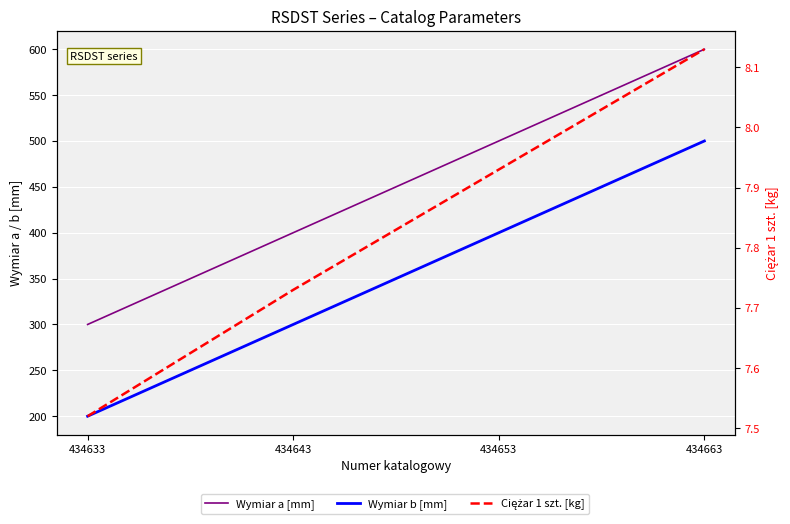

Which category has the lowest value in the Ciężar 1 szt. [kg] series?

434633